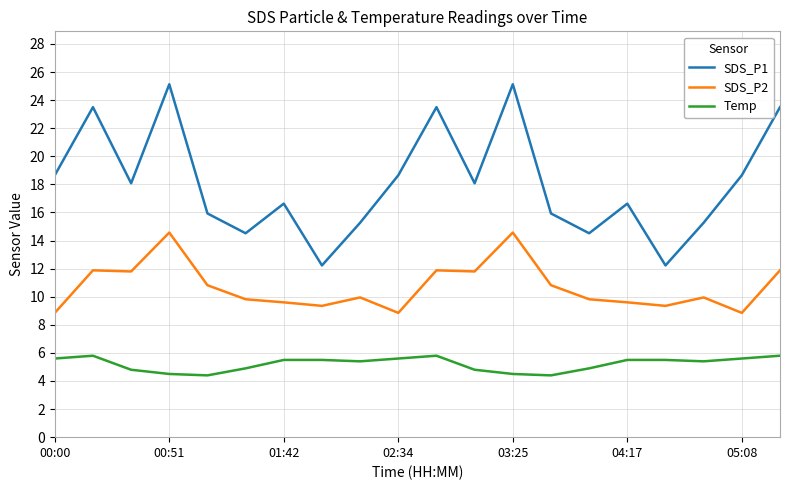

Does the chart display data point markers on the line(s)?

No